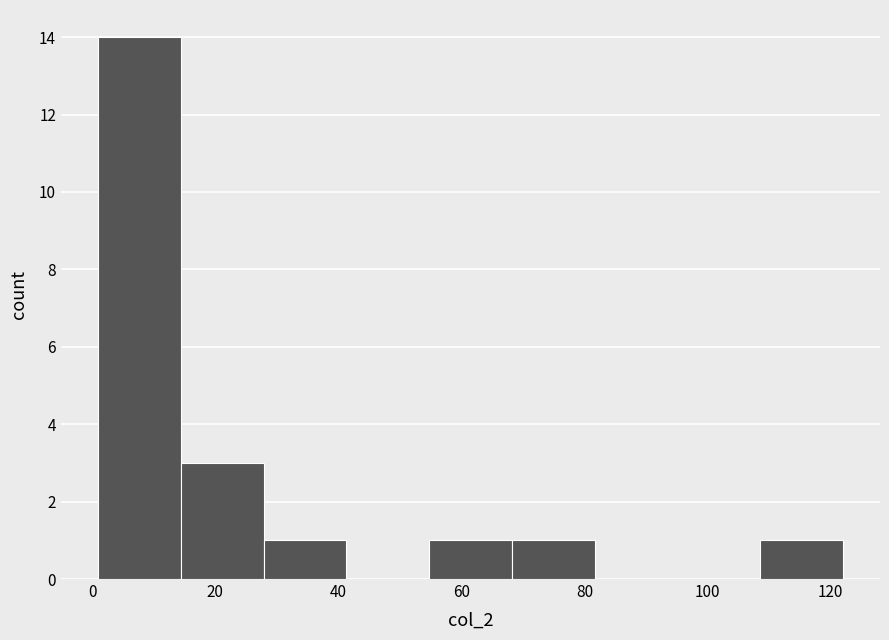

Reading left to right, transcribe this chart: for each bar, give the range it covers on the x-axis and its height. Neither the bar edges nor the heights are printed on the chart, so give them approximately, as read against the axes.

2 to 14: 14
14 to 28: 3
28 to 42: 1
42 to 54: 0
54 to 68: 1
68 to 82: 1
82 to 96: 0
96 to 108: 0
108 to 122: 1